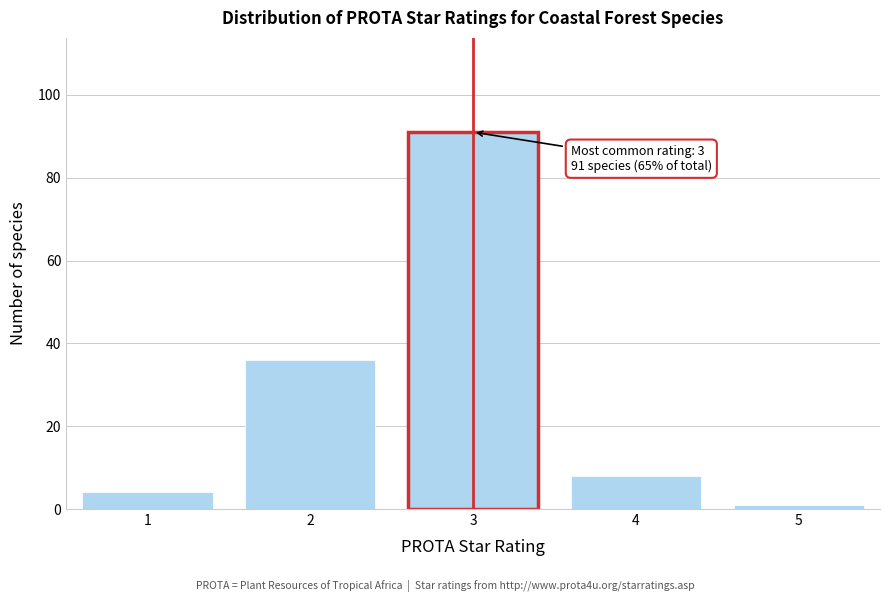

Reading left to right, extract all data points from this chart.

1=4	2=36	3=91	4=8	5=1